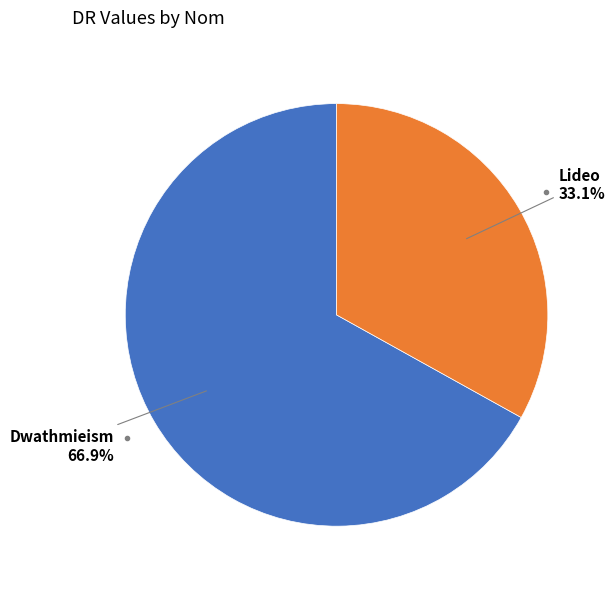

Is there a majority slice in this chart?

Yes